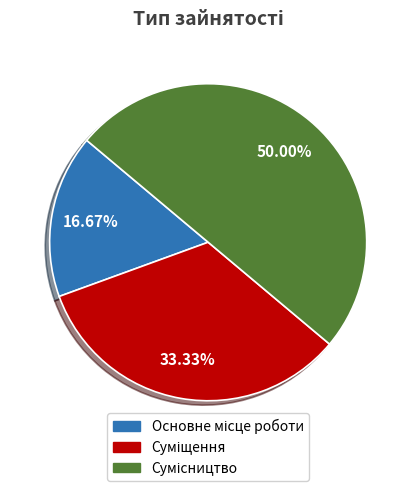

How many segments does this pie chart have?

3